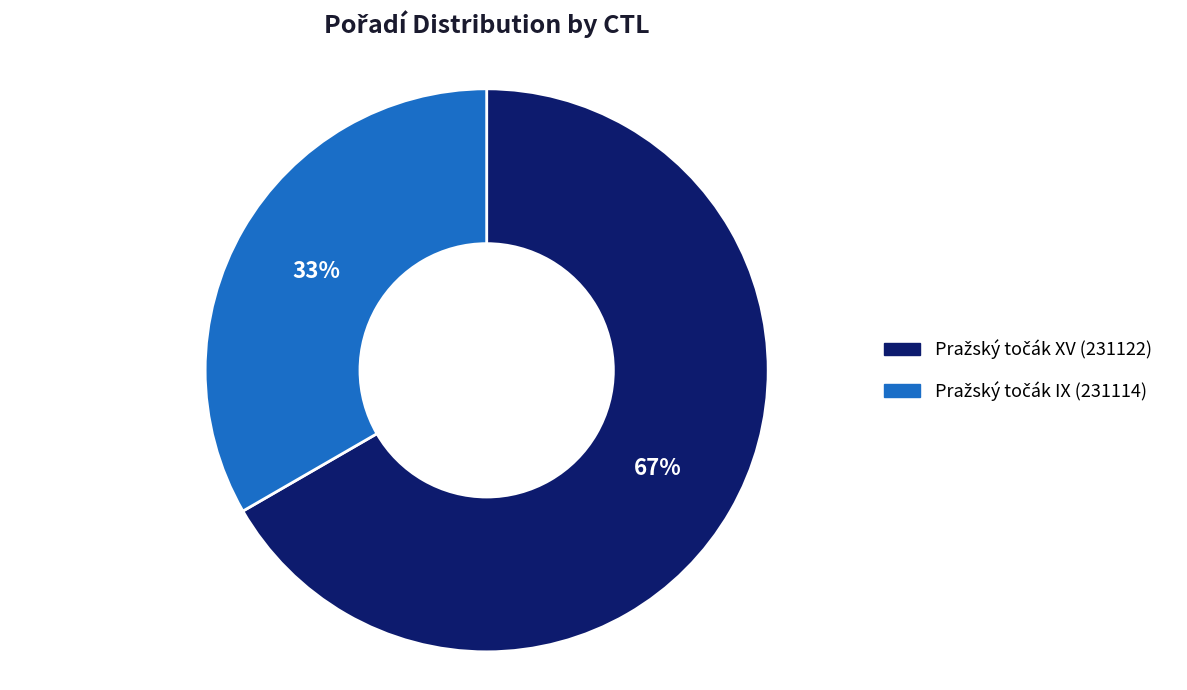

To the nearest percent, what is the average slice percentage?

50%